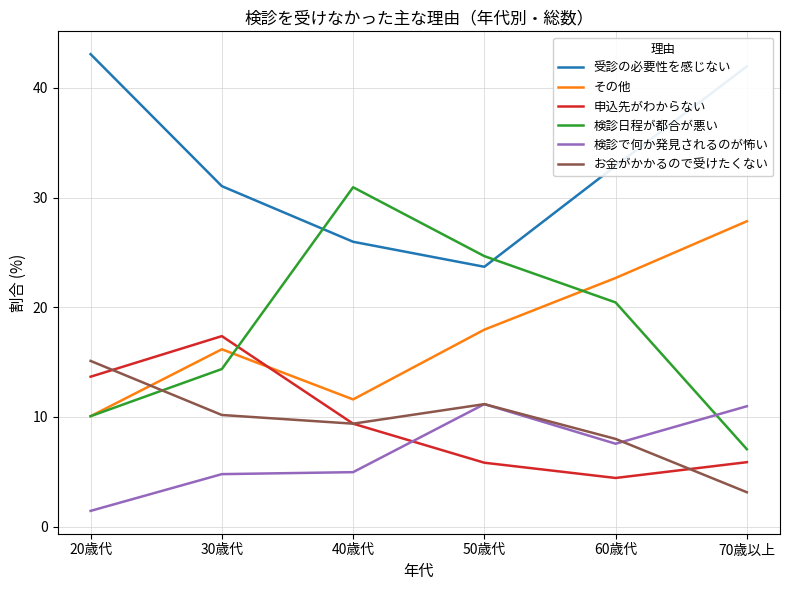

Which series has the largest range (max minus min)?

検診日程が都合が悪い